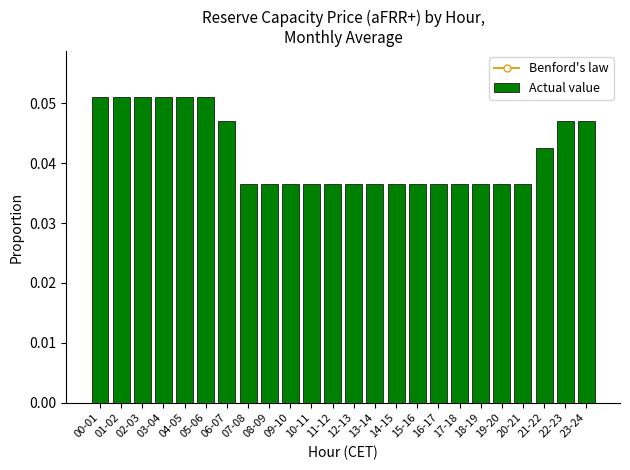

Which series has the largest total across all categories?

Benford's law